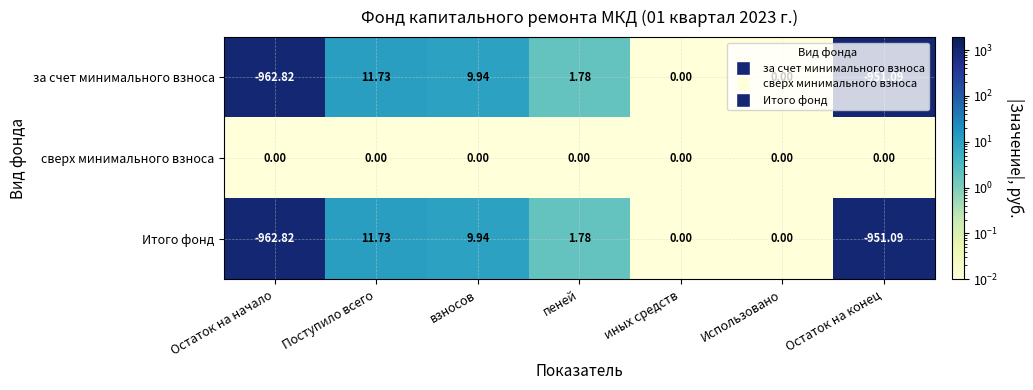

Where does the Итого фонд series first go above 0?

Поступило всего